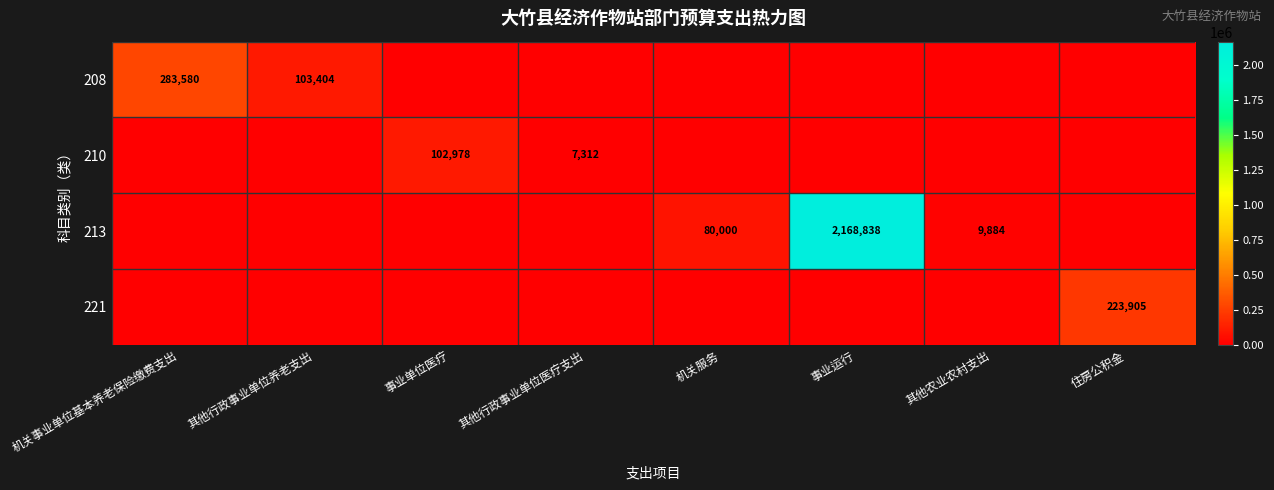

Count the number of data series in this chart.

4